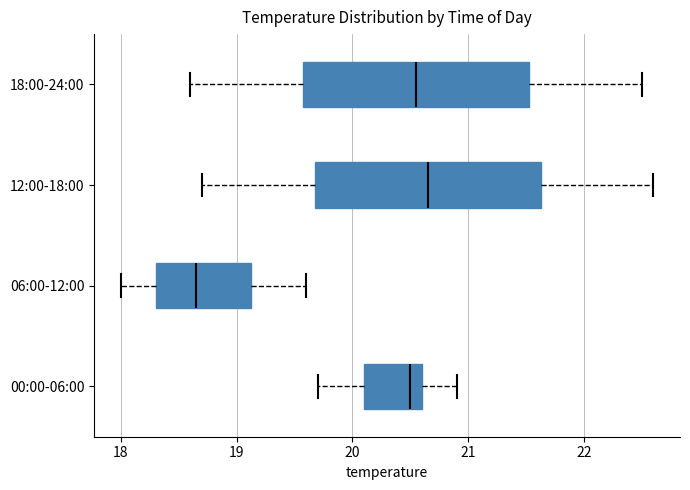

Reading bottom to top, transcribe this box plot: for each box, give where its median line is, the range the box spans, and where its two whiskers end, as read against the x-axis. The values are not printed on the chart, so give them approximately, as read against the axis.

00:00-06:00: median 20.5, box 20.1 to 20.6, whiskers 19.7 to 20.9
06:00-12:00: median 18.7, box 18.3 to 19.1, whiskers 18.0 to 19.6
12:00-18:00: median 20.7, box 19.7 to 21.6, whiskers 18.7 to 22.6
18:00-24:00: median 20.6, box 19.6 to 21.5, whiskers 18.6 to 22.5